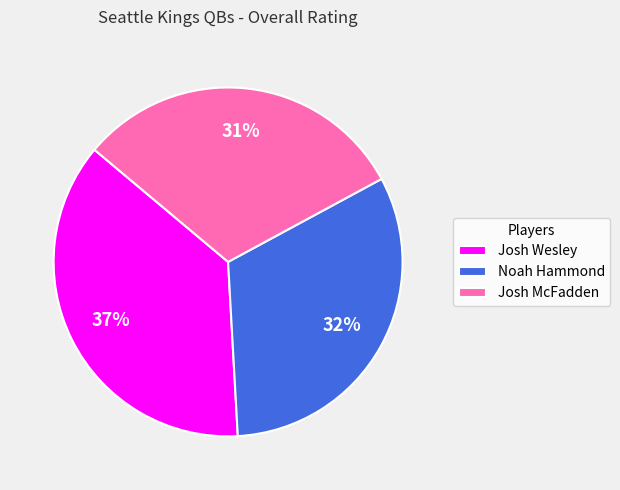

Rank the categories by value from lowest to highest.

Josh McFadden, Noah Hammond, Josh Wesley